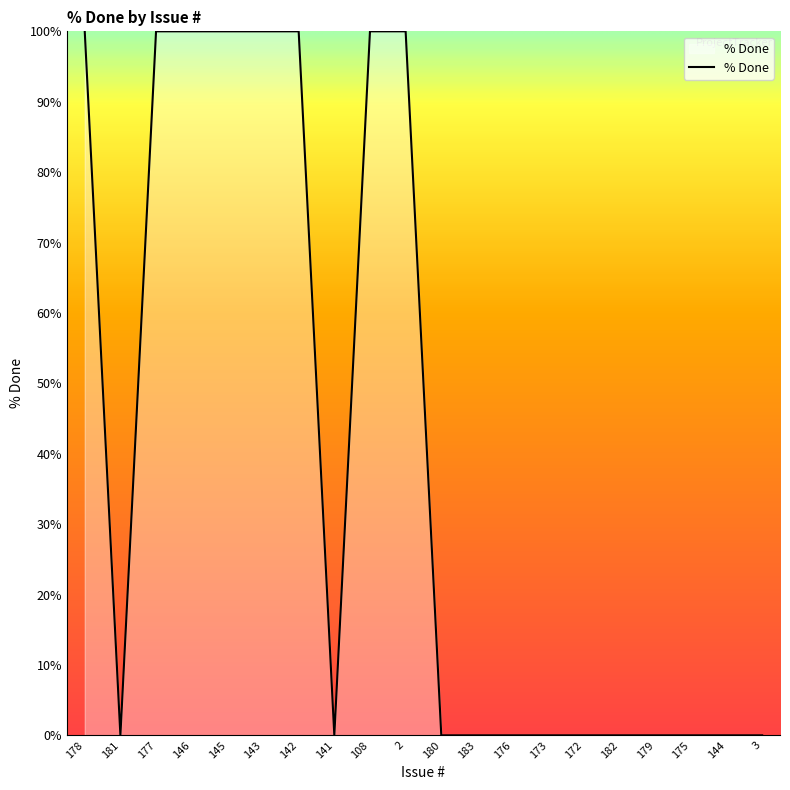

What is the maximum value shown in the chart?

100